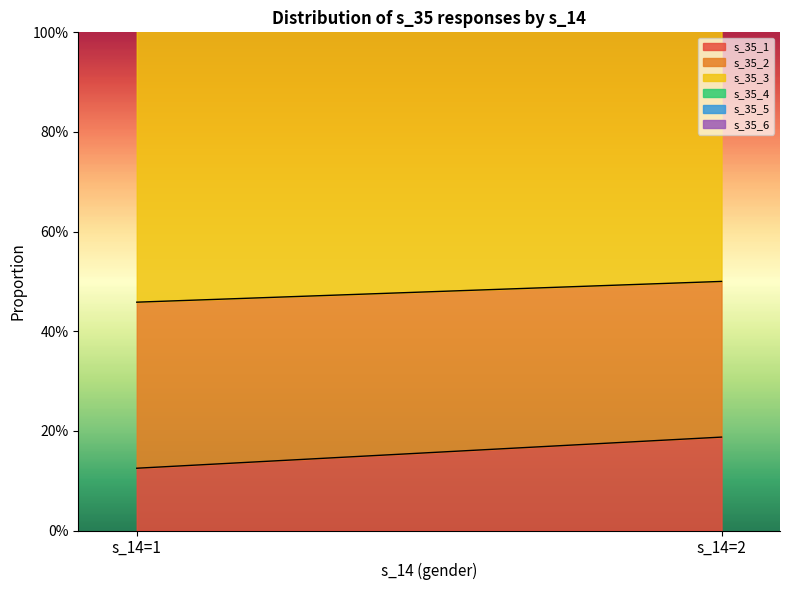

Is the value of s_35_2 at 16 greater than the value of s_35_3 at 7?

No